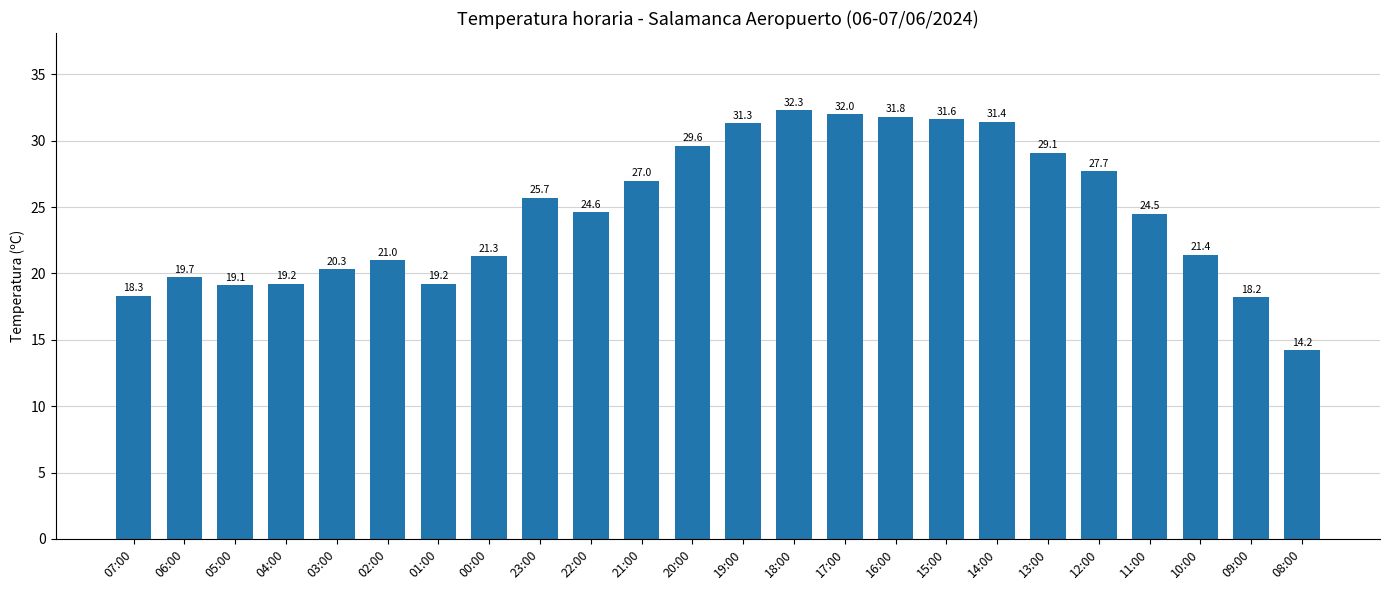

How many distinct data groups are displayed?

1